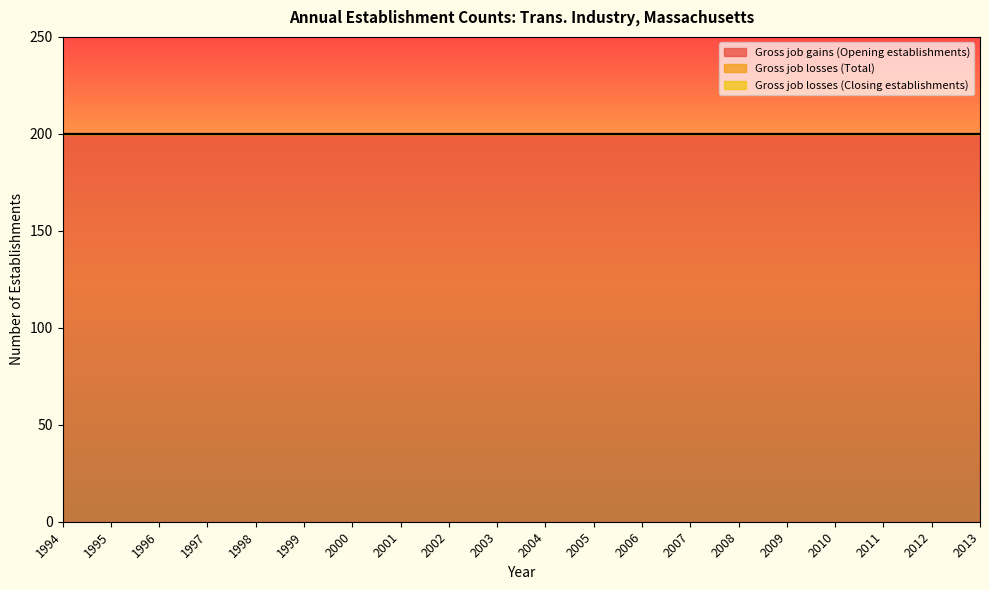

True or false: Gross job losses (Total) has more than 1 interior local peaks.

False